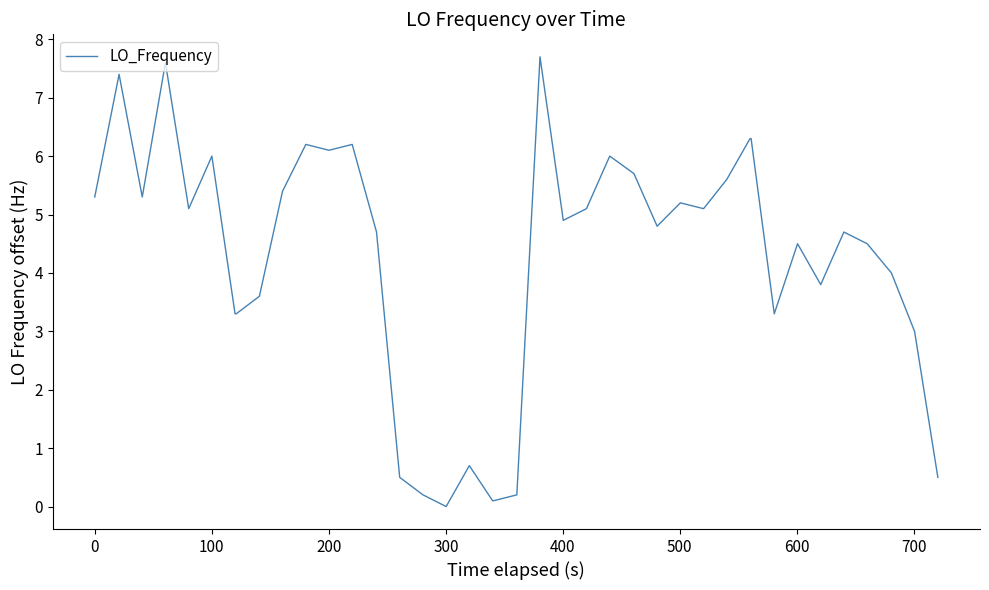

What is the maximum value shown in the chart?

7.7